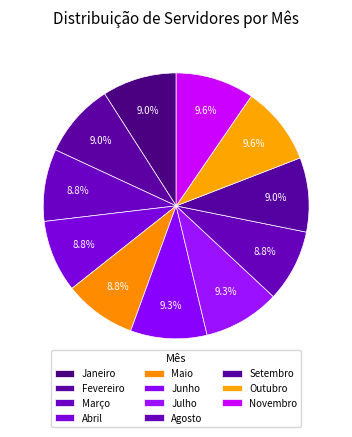

What percentage do Março and Abril together represent?

17.6%